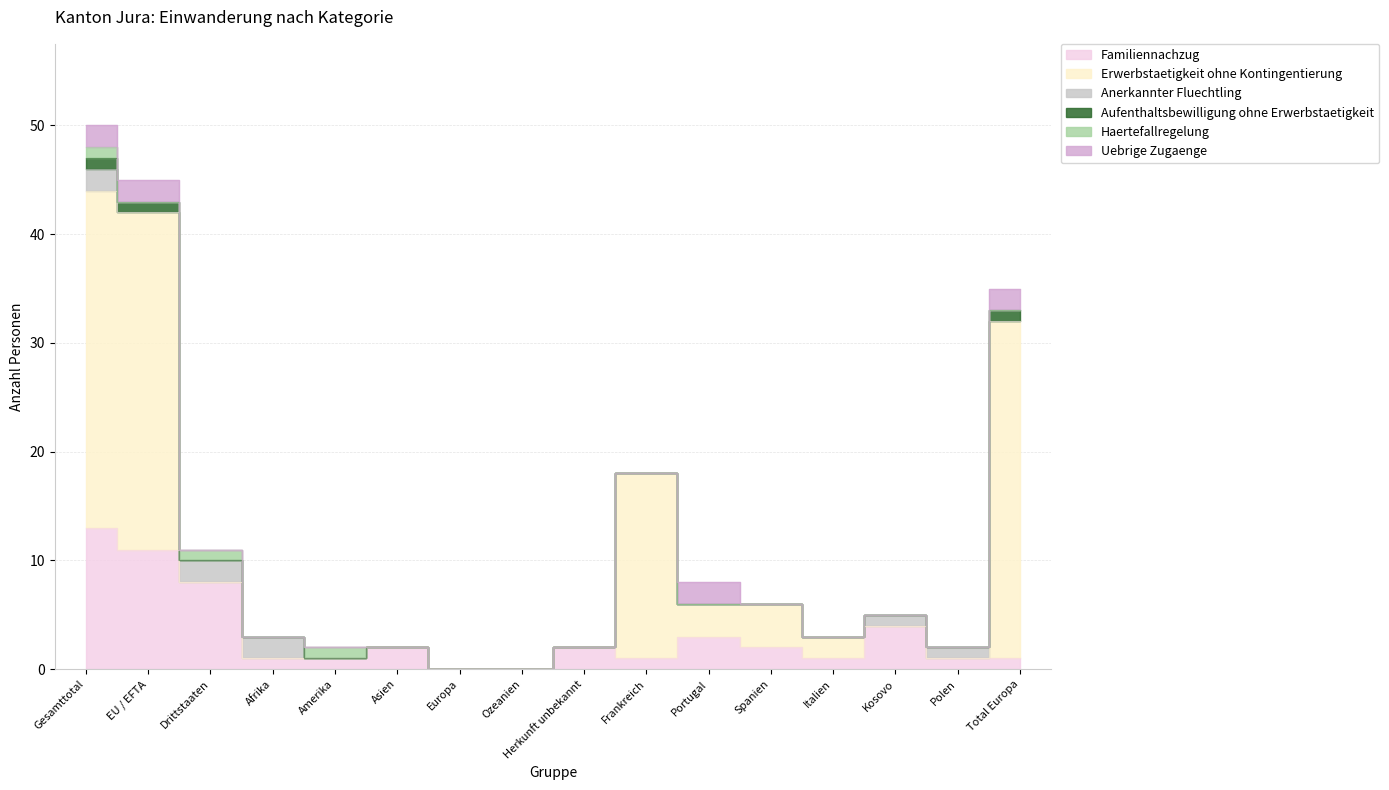

Which series changed the most between Herkunft unbekannt and Polen?

Familiennachzug